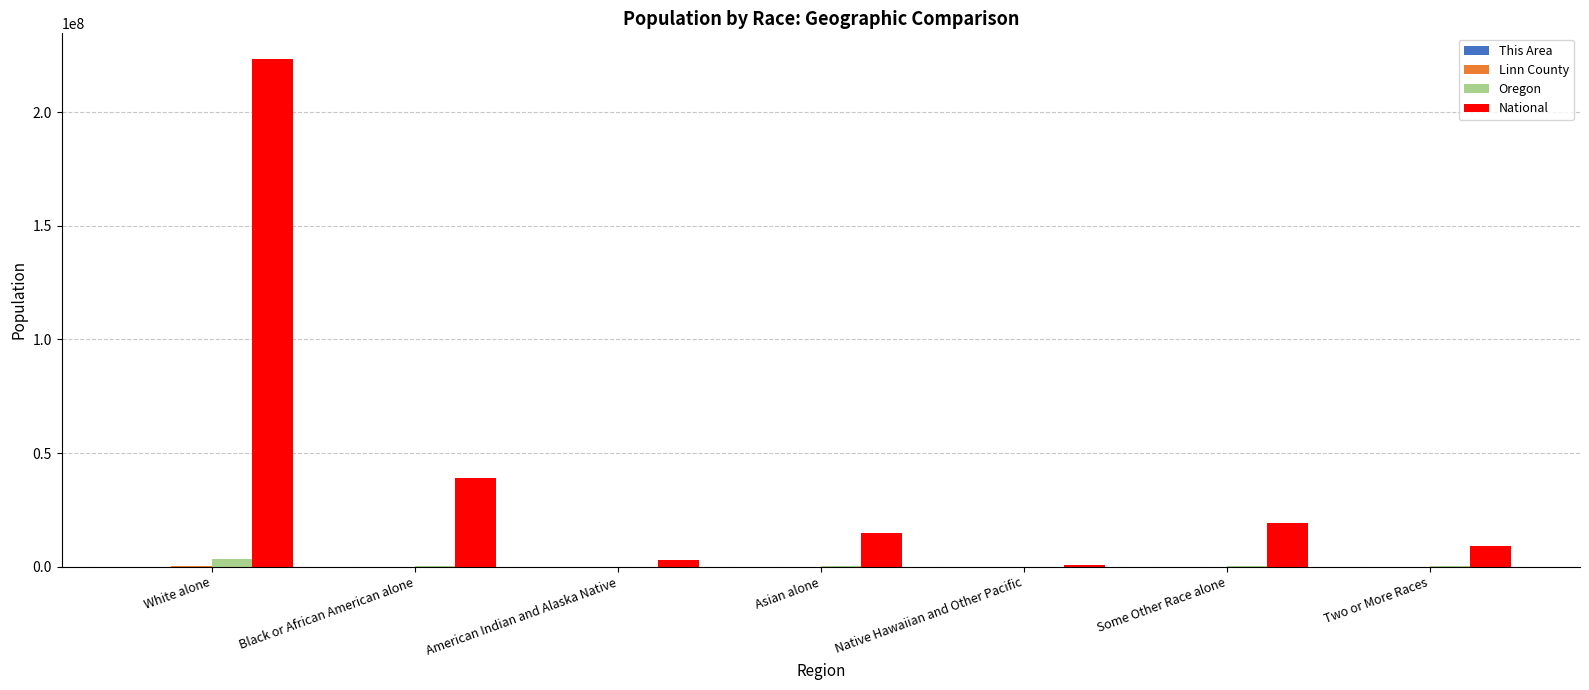

Which series changed the most between Black or African American alone and Two or More Races?

National